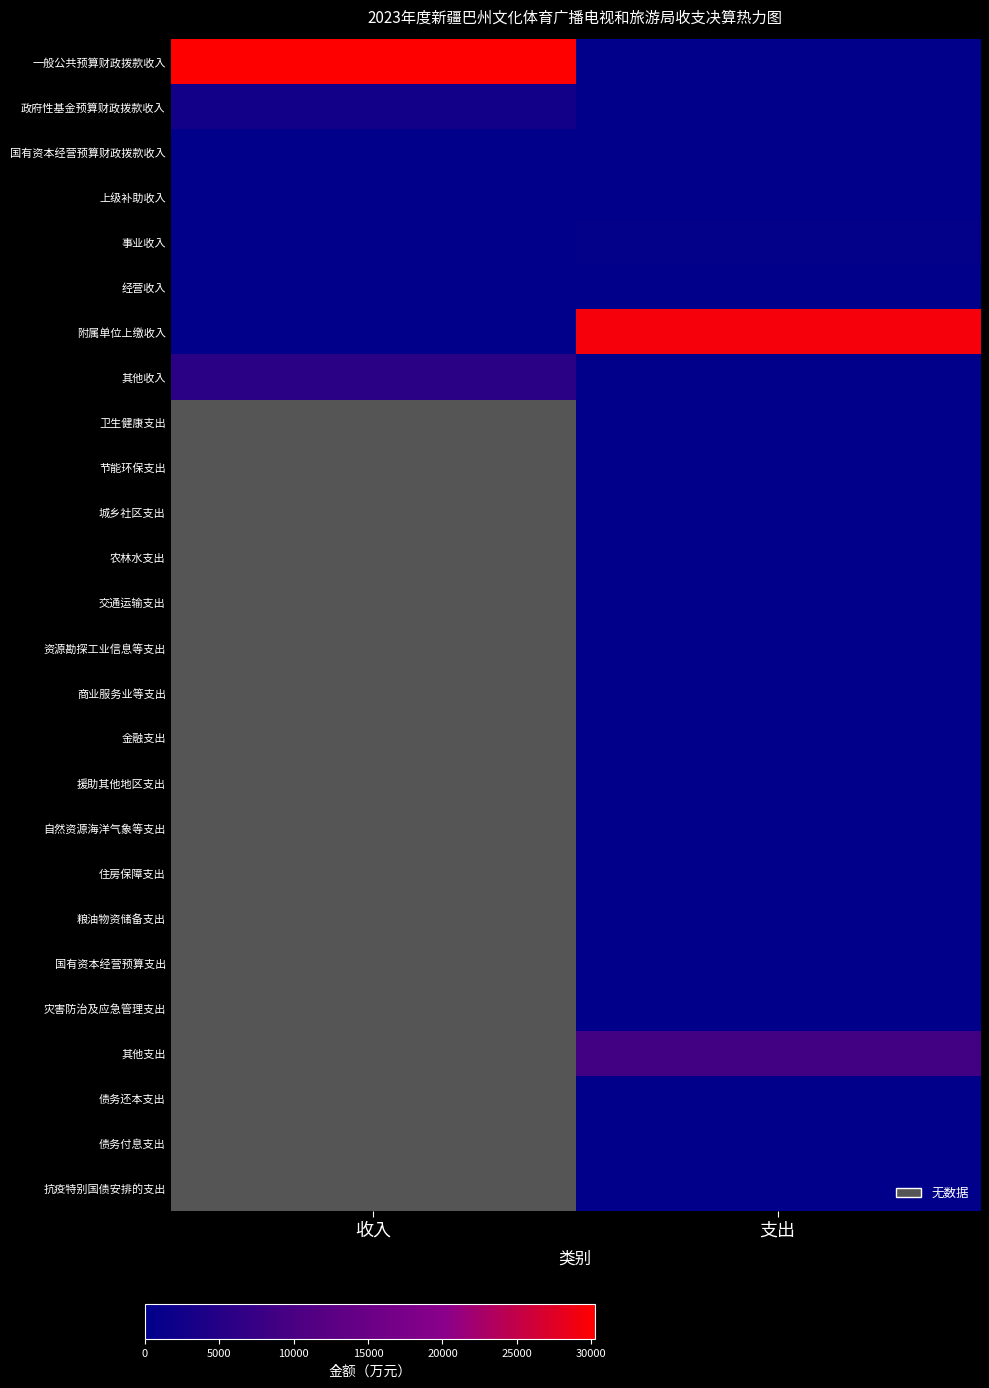

True or false: 事业收入 has a value of 996.3 at 支出.

False